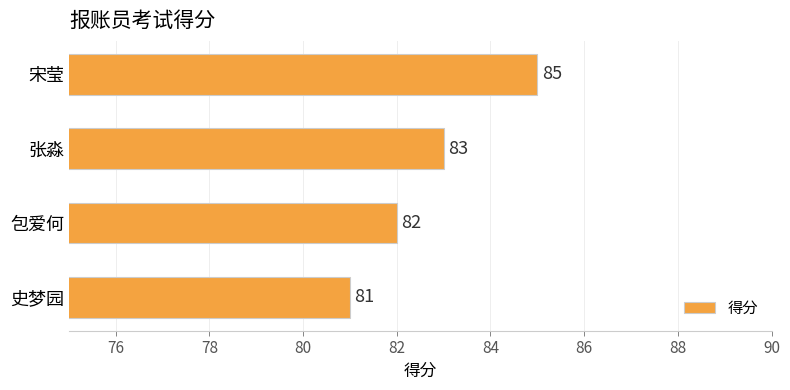

What is the approximate value at 张淼?

83